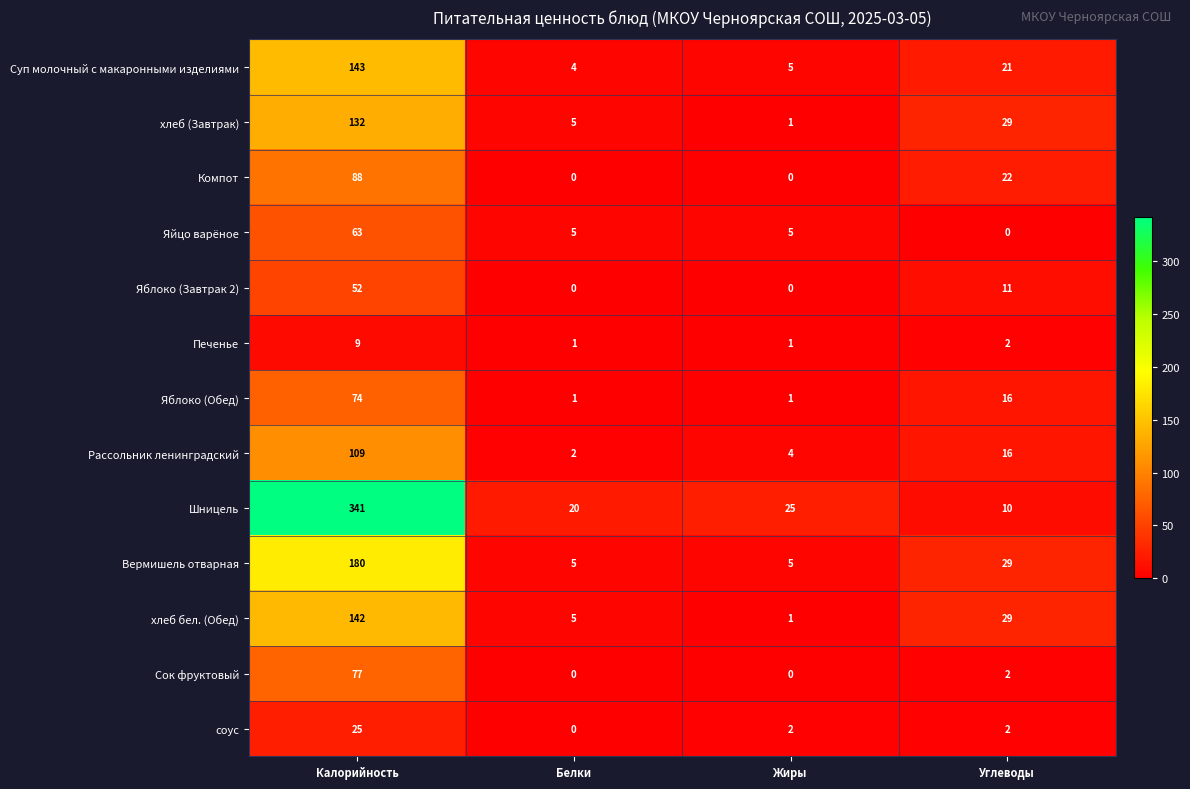

At which category is the sum across all series the highest?

Калорийность